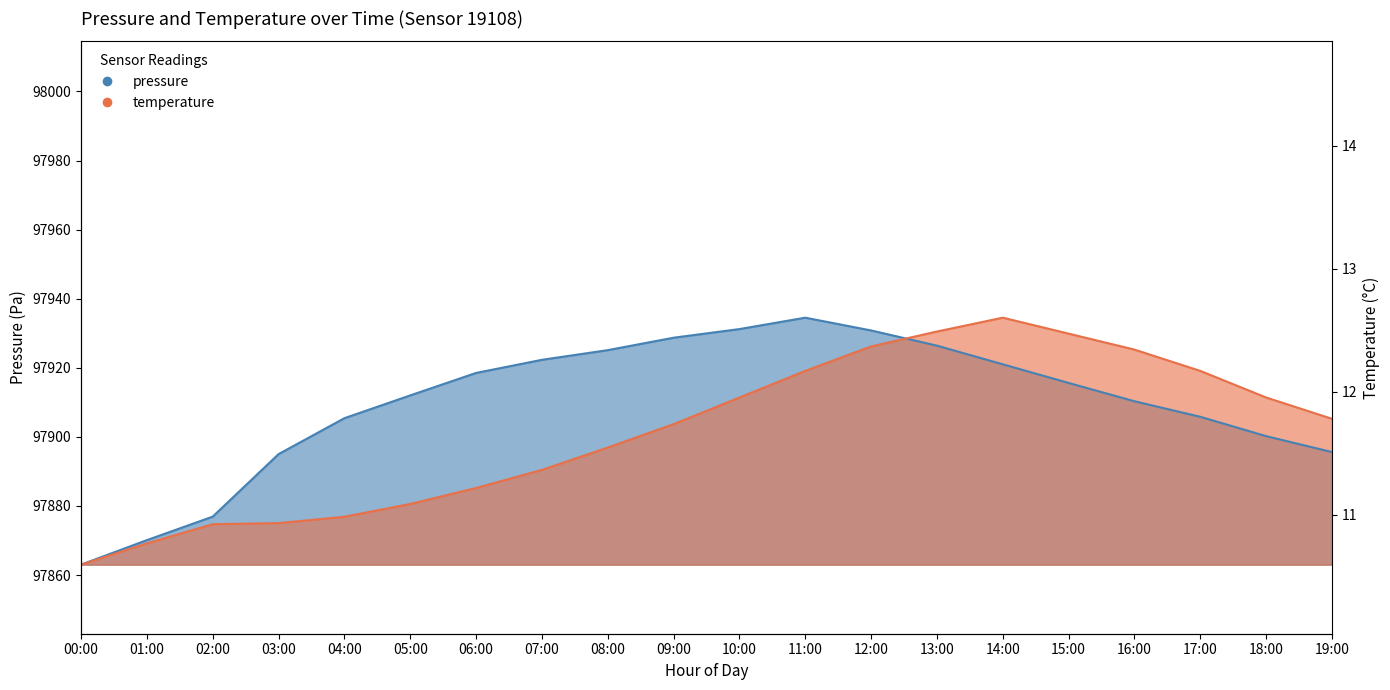

How many lines are shown in the chart?

2